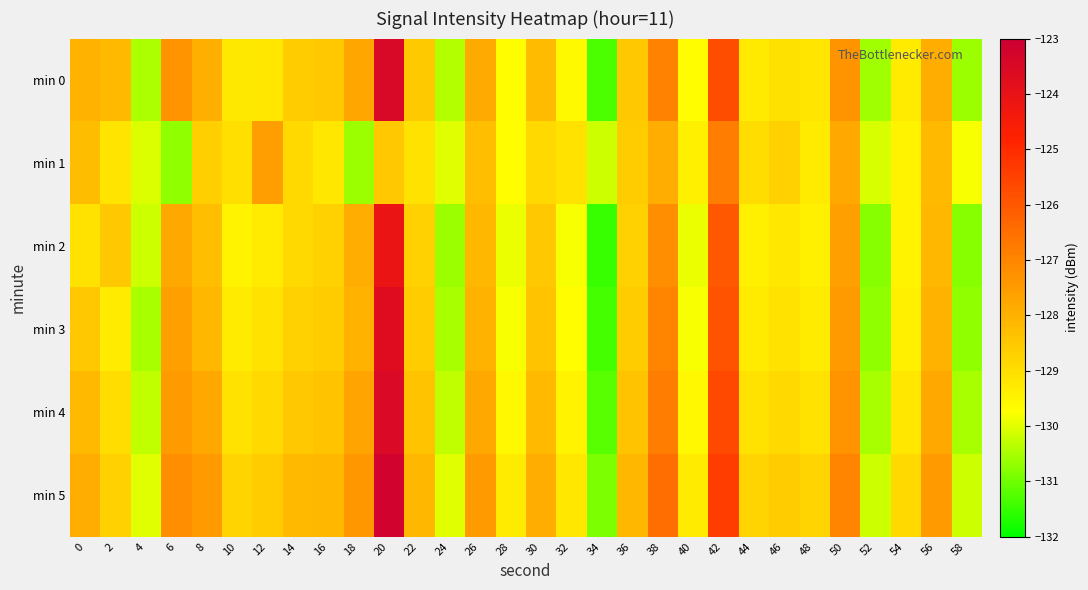

Reading left to right, list all the values displayed in this chart.

min 0: 0=-128.0	2=-128.2	4=-130.5	6=-127.4	8=-127.9	10=-129.2	12=-129.2	14=-128.6	16=-128.5	18=-127.7	20=-123.4	22=-128.5	24=-130.4	26=-127.8	28=-129.7	30=-128.2	32=-129.6	34=-131.3	36=-128.5	38=-126.9	40=-129.7	42=-125.8	44=-129.3	46=-129.1	48=-129.2	50=-127.3	52=-130.6	54=-129.3	56=-127.9	58=-130.6
min 1: 0=-128.3	2=-129.1	4=-130.0	6=-130.7	8=-128.7	10=-129.0	12=-127.5	14=-128.9	16=-129.2	18=-130.6	20=-128.5	22=-129.1	24=-130.0	26=-128.3	28=-129.7	30=-128.9	32=-129.1	34=-130.2	36=-128.6	38=-127.9	40=-129.4	42=-126.8	44=-129.0	46=-128.7	48=-129.3	50=-127.8	52=-130.1	54=-129.5	56=-128.2	58=-129.8
min 2: 0=-129.1	2=-128.5	4=-130.2	6=-127.8	8=-128.3	10=-129.5	12=-129.3	14=-128.9	16=-128.7	18=-127.9	20=-124.1	22=-128.7	24=-130.6	26=-128.1	28=-129.9	30=-128.5	32=-129.8	34=-131.5	36=-128.7	38=-127.2	40=-129.9	42=-126.0	44=-129.4	46=-129.2	48=-129.4	50=-127.6	52=-130.8	54=-129.5	56=-128.1	58=-130.8
min 3: 0=-128.5	2=-129.3	4=-130.5	6=-127.6	8=-128.1	10=-129.3	12=-129.1	14=-128.7	16=-128.6	18=-128.0	20=-123.7	22=-128.6	24=-130.5	26=-128.0	28=-129.8	30=-128.4	32=-129.7	34=-131.4	36=-128.6	38=-127.0	40=-129.8	42=-125.9	44=-129.3	46=-129.1	48=-129.3	50=-127.5	52=-130.7	54=-129.4	56=-128.0	58=-130.7
min 4: 0=-128.2	2=-129.0	4=-130.3	6=-127.5	8=-127.8	10=-129.1	12=-128.9	14=-128.5	16=-128.4	18=-127.7	20=-123.5	22=-128.4	24=-130.3	26=-127.8	28=-129.6	30=-128.2	32=-129.5	34=-131.2	36=-128.4	38=-126.8	40=-129.6	42=-125.7	44=-129.1	46=-128.9	48=-129.1	50=-127.3	52=-130.5	54=-129.2	56=-127.8	58=-130.5
min 5: 0=-127.9	2=-128.7	4=-130.0	6=-127.2	8=-127.5	10=-128.8	12=-128.6	14=-128.2	16=-128.1	18=-127.4	20=-123.2	22=-128.1	24=-130.0	26=-127.5	28=-129.3	30=-127.9	32=-129.2	34=-130.9	36=-128.1	38=-126.5	40=-129.3	42=-125.4	44=-128.8	46=-128.6	48=-128.8	50=-127.0	52=-130.2	54=-128.9	56=-127.5	58=-130.2